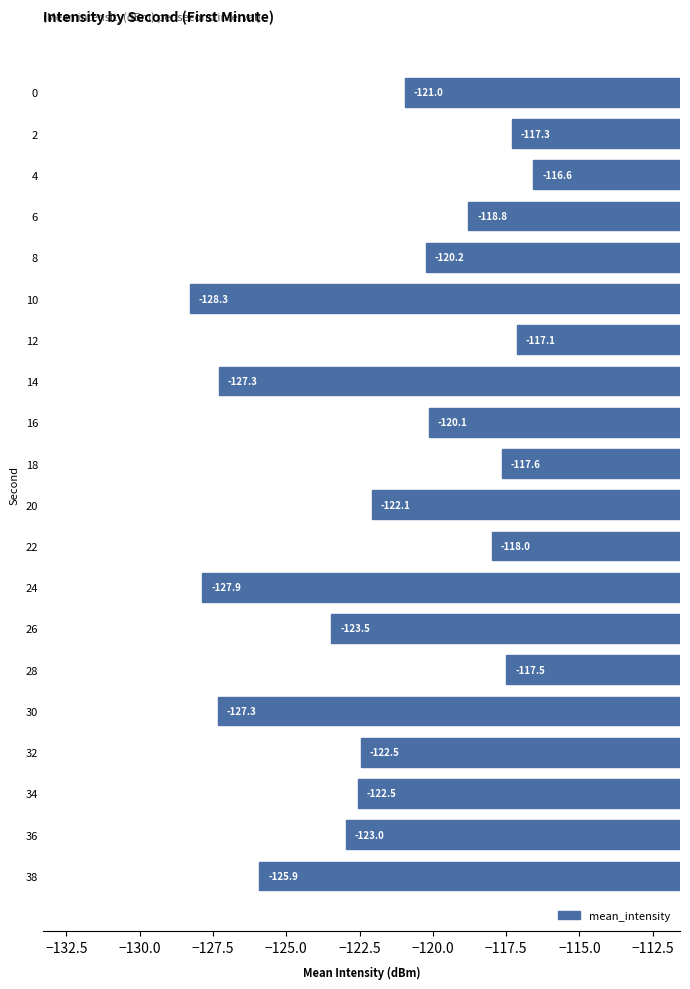

How many bars are there in total?

20